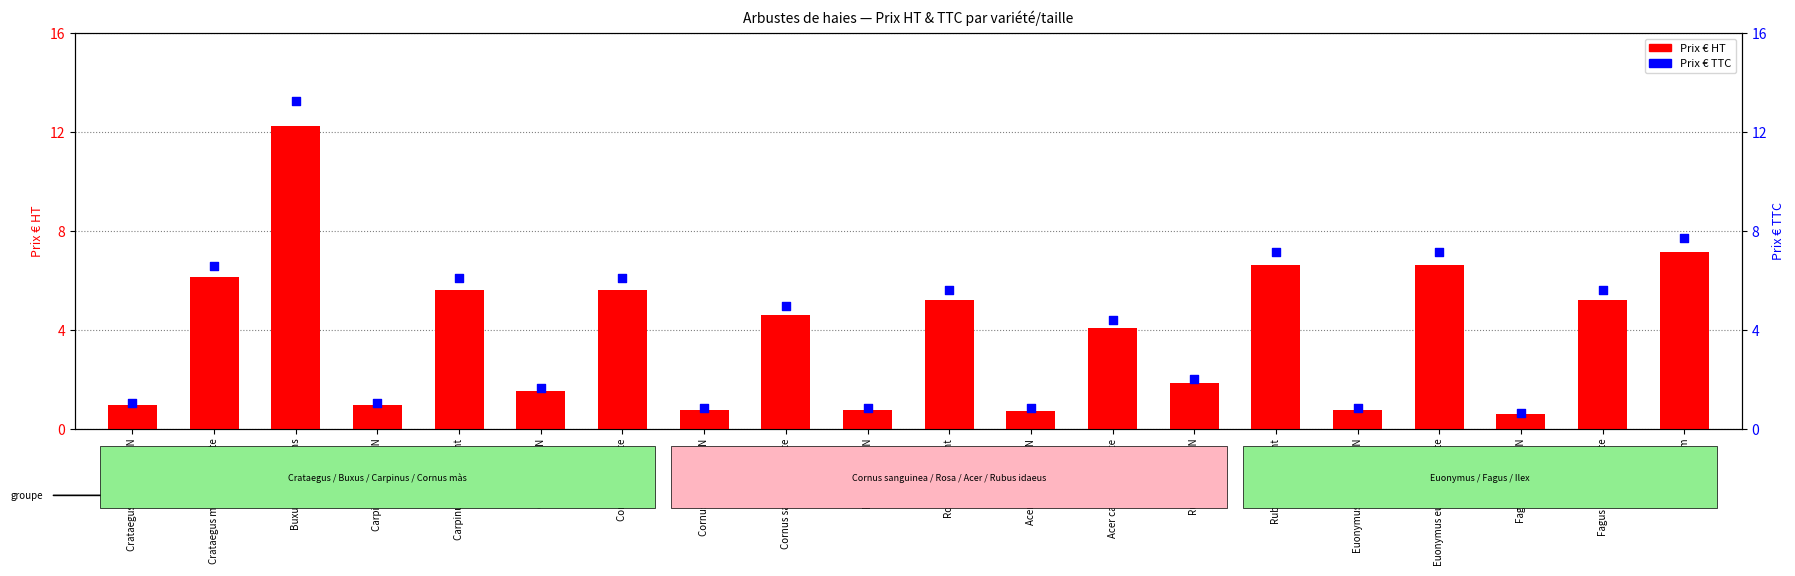

At how many categories does at least one series exceed 11?

1